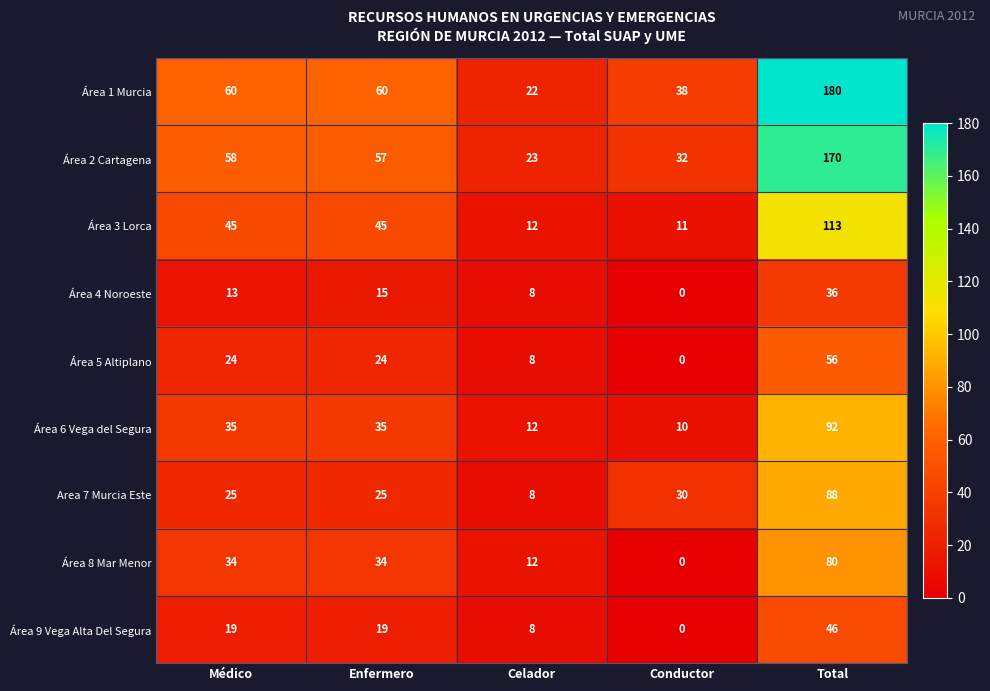

What is the sum of the Área 4 Noroeste values at Total and Conductor?

36